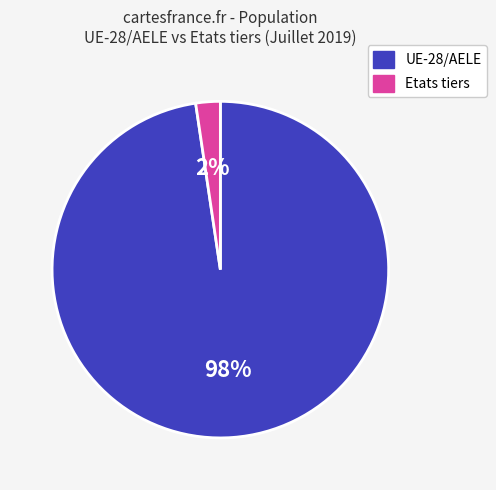

Between UE-28/AELE and Etats tiers, which is larger?

UE-28/AELE